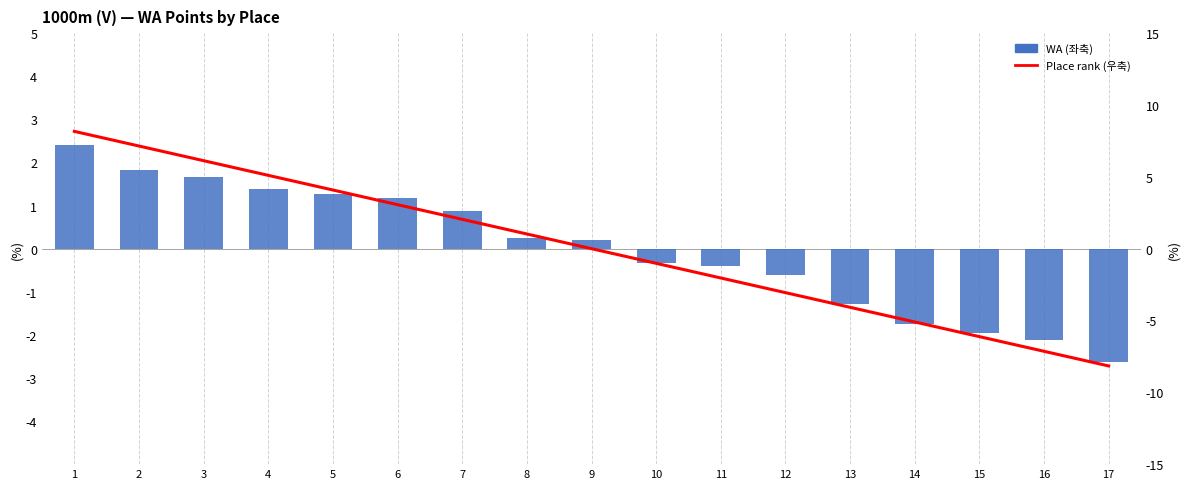

What is the spread (max minus min) of values at 16?

5.0